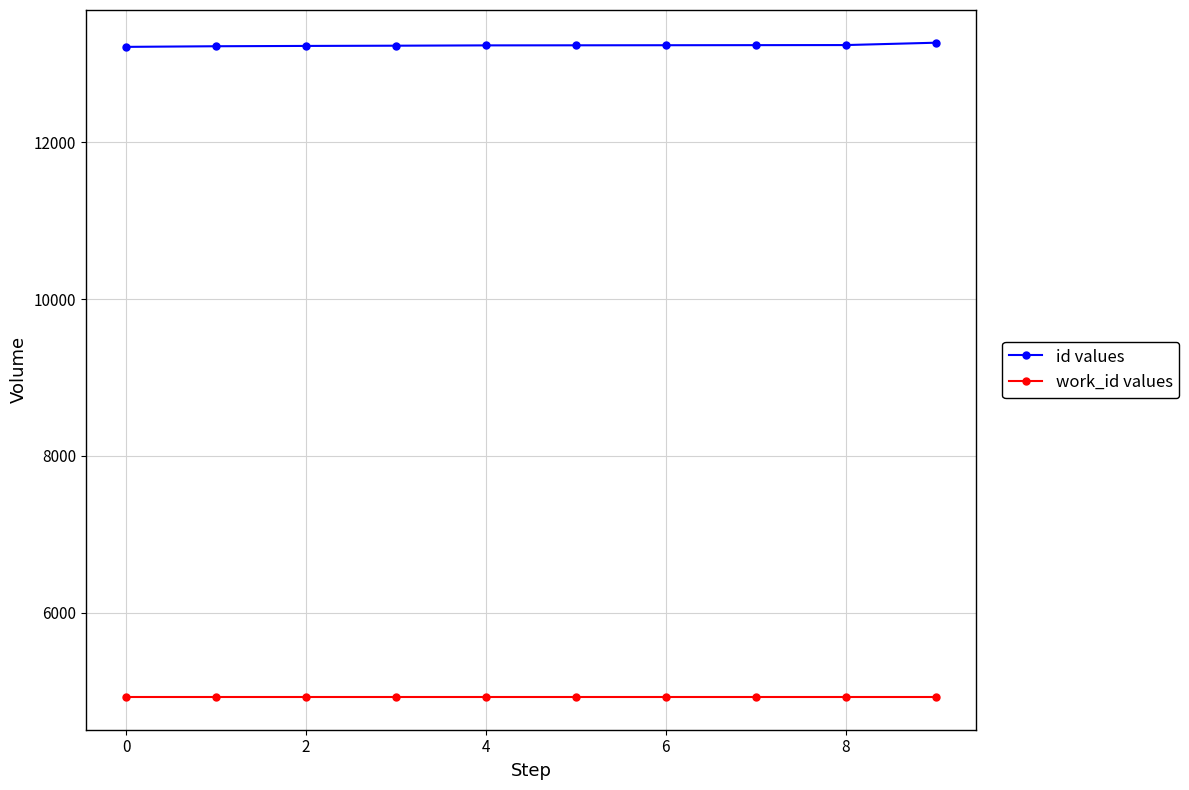

True or false: id values and work_id values cross at least once.

False